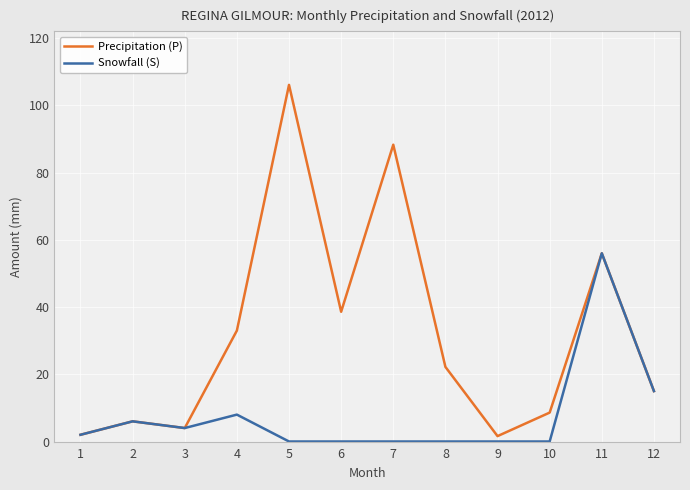

What is the highest value of the Snowfall (S) series?

56.0